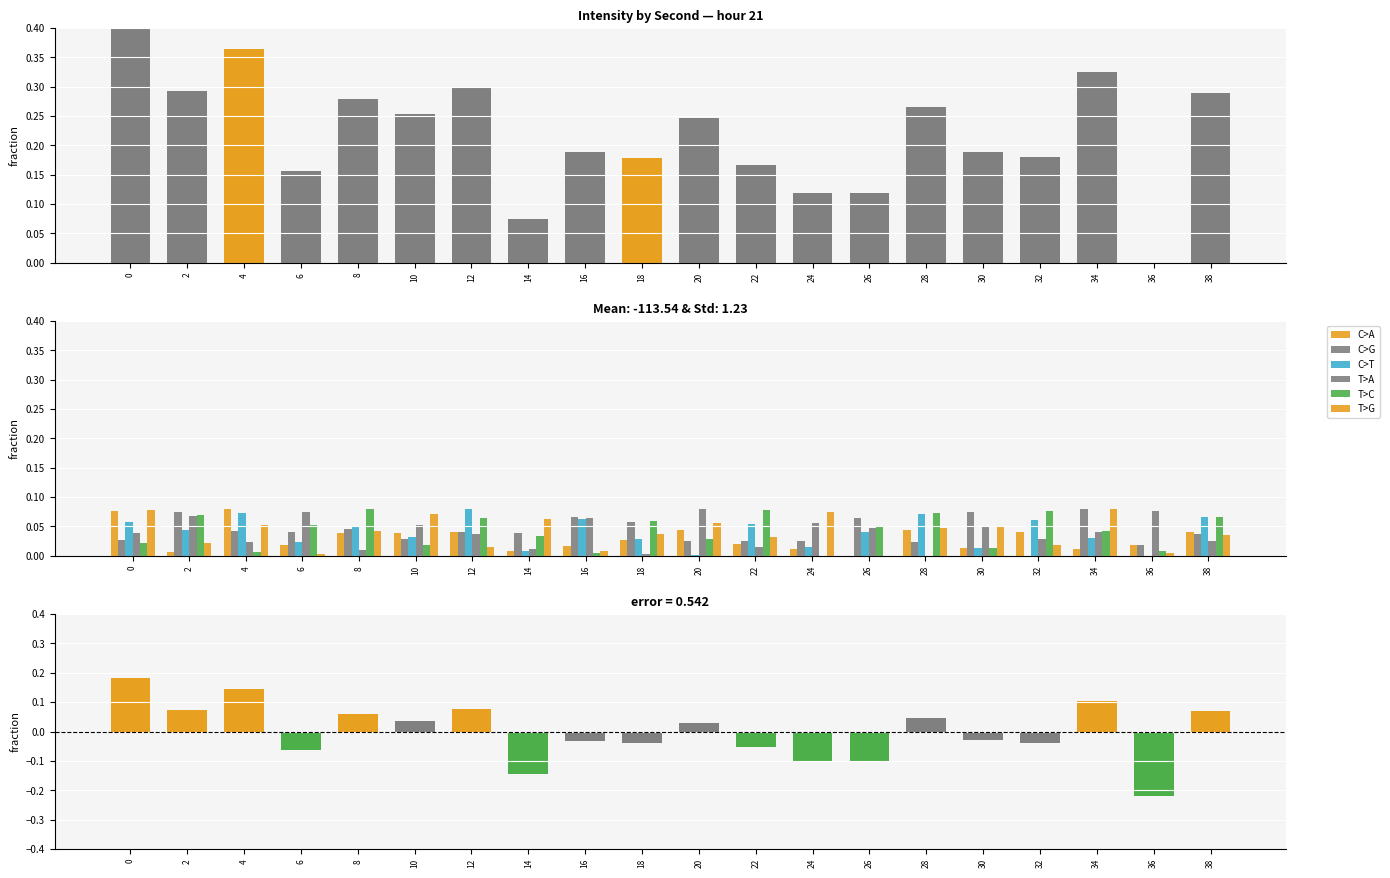

What is the difference between the maximum and second lowest values in the C>A series?

0.1